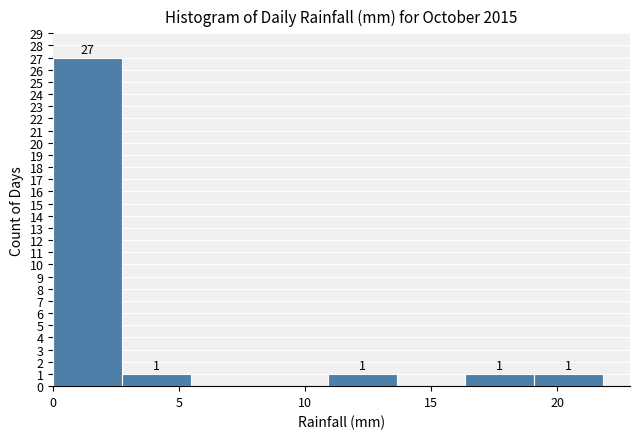

Which range on the x-axis has the tallest bar?

0.0 to 2.5